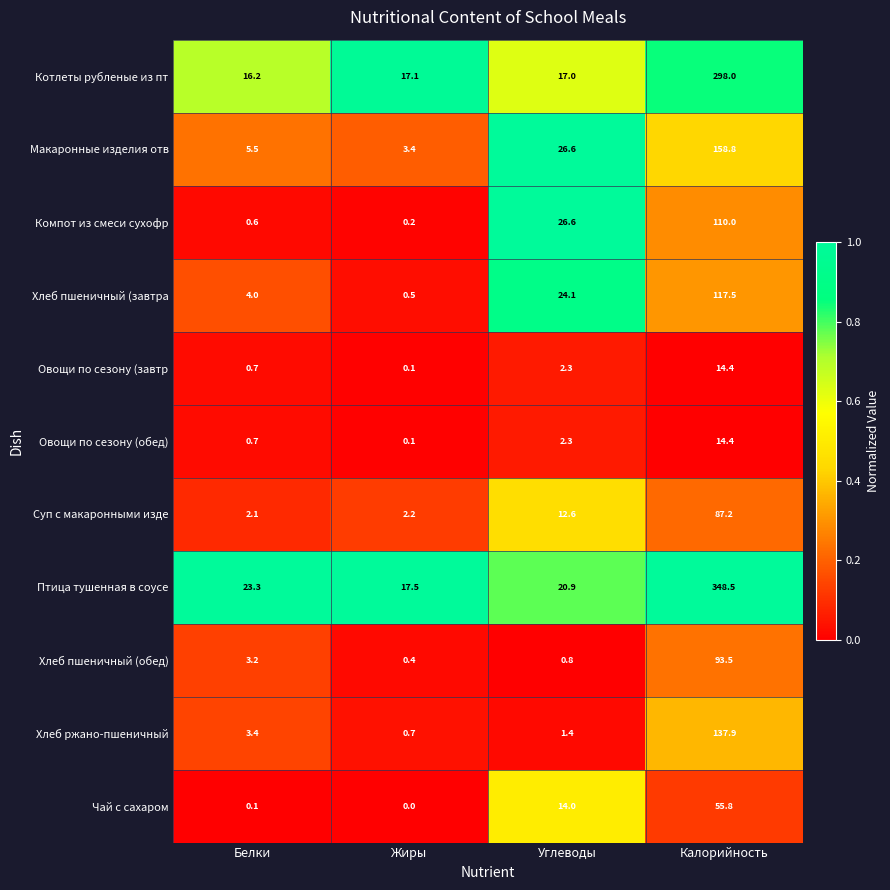

What is the sum of all Хлеб пшеничный (завтра values?

146.1